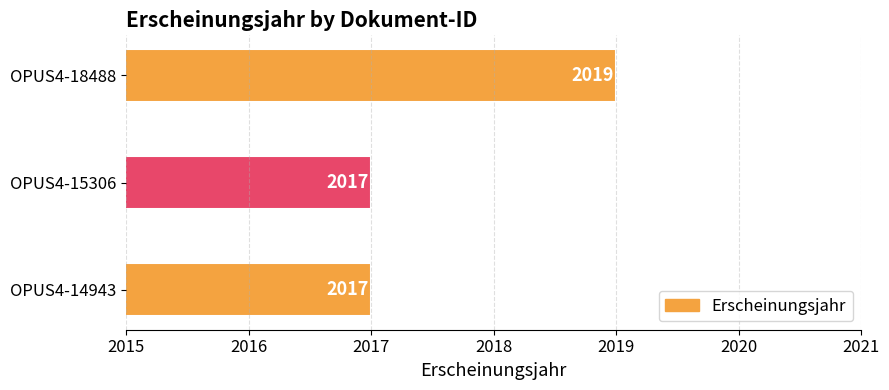

What is the average value?

2018